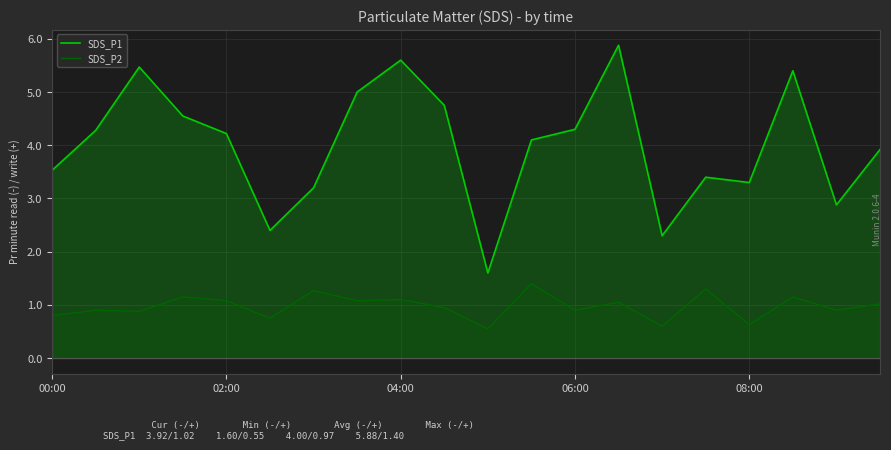

What is the minimum value for SDS_P2?

0.6